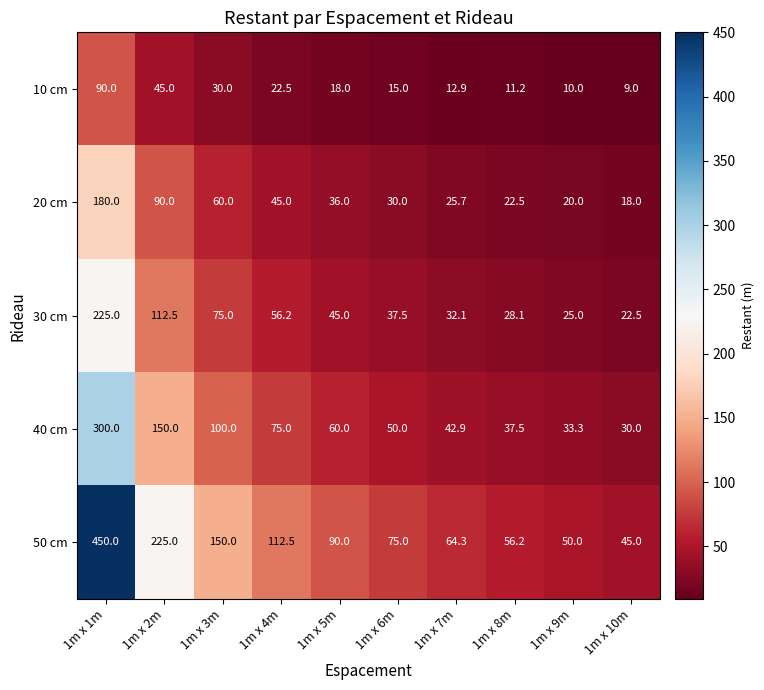

The 50 cm series shows 31.0 at 1m x 7m. True or false?

False